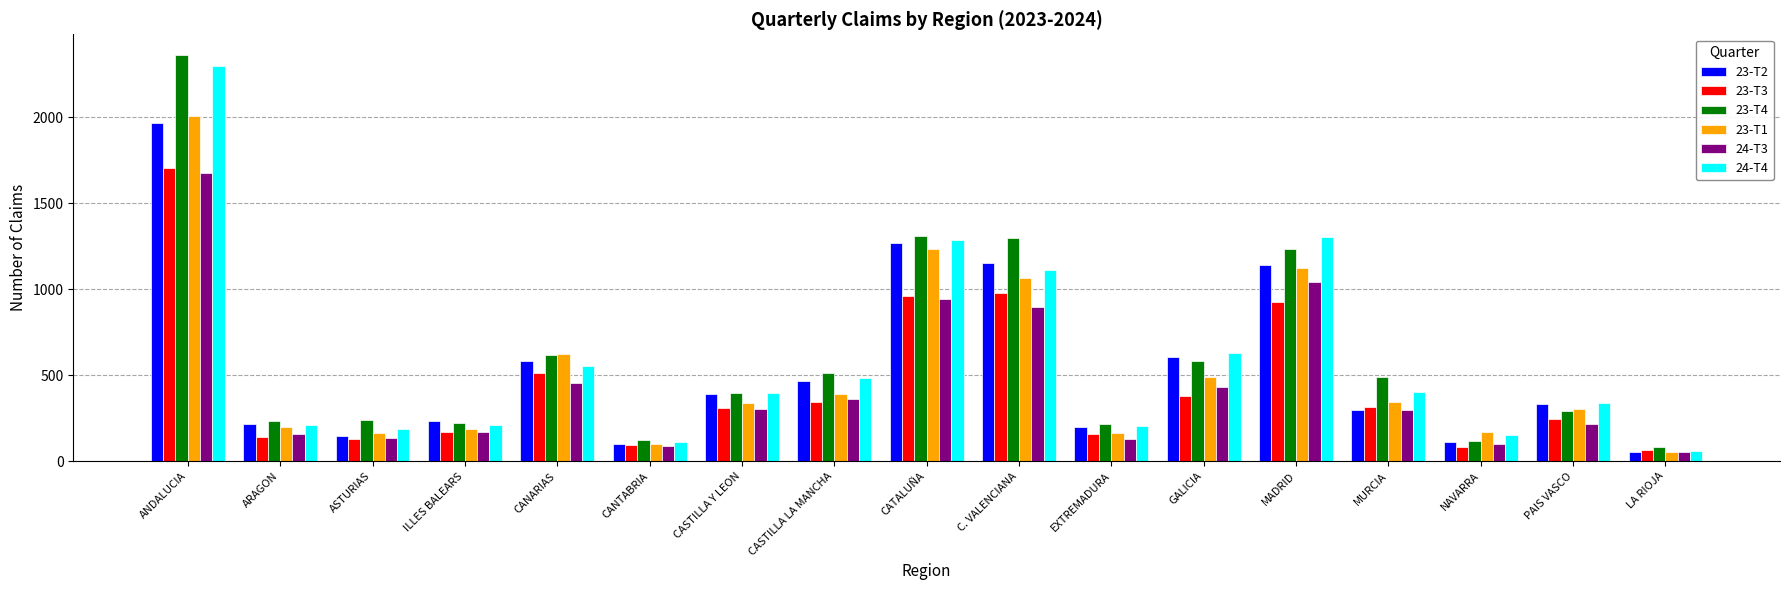

What is the label of the 4th bar from the right?

MURCIA